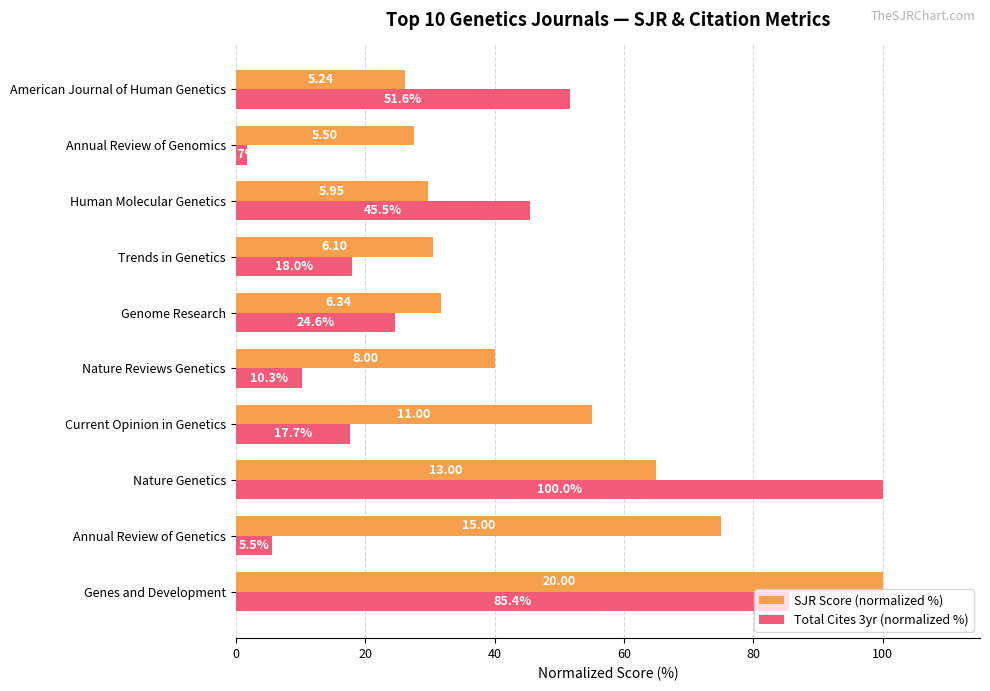

At which label is SJR Score (normalized %) closest to 63?

Nature Genetics